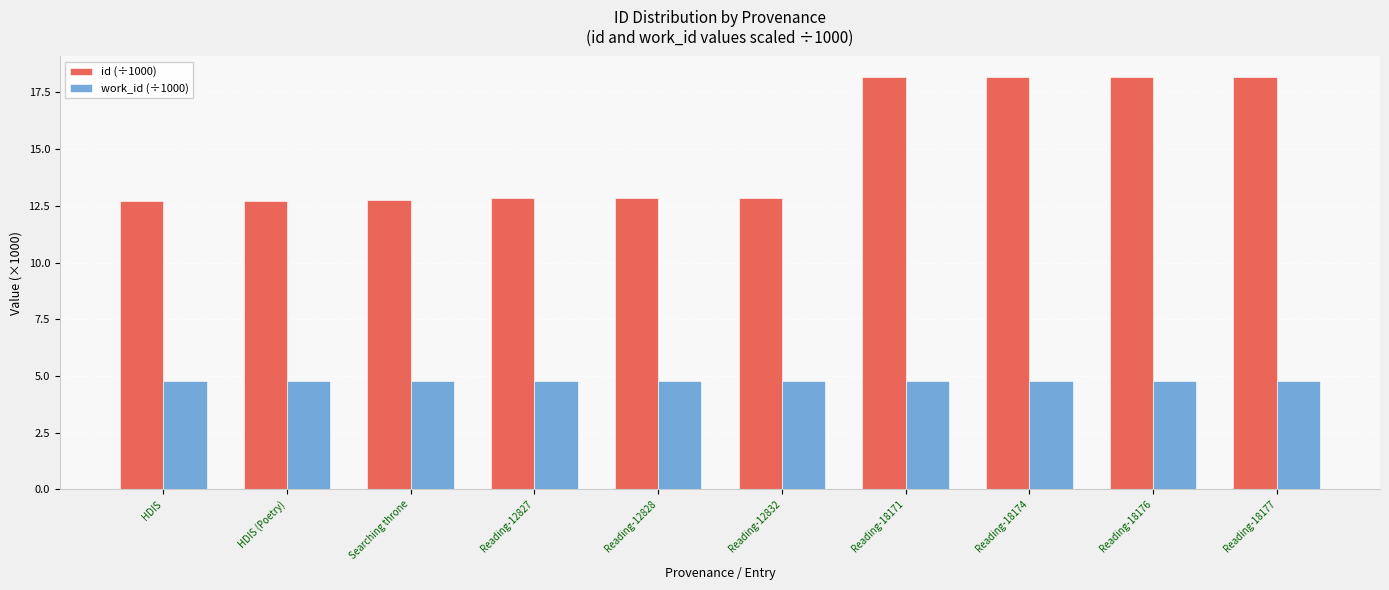

What are all the series names shown in the legend?

id (÷1000), work_id (÷1000)